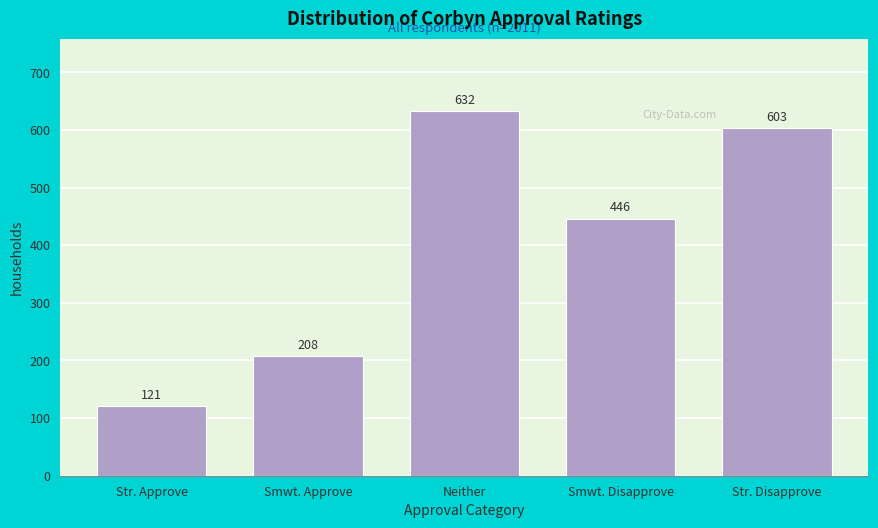

Reading left to right, what are all the values shown in this chart?

121	208	632	446	603